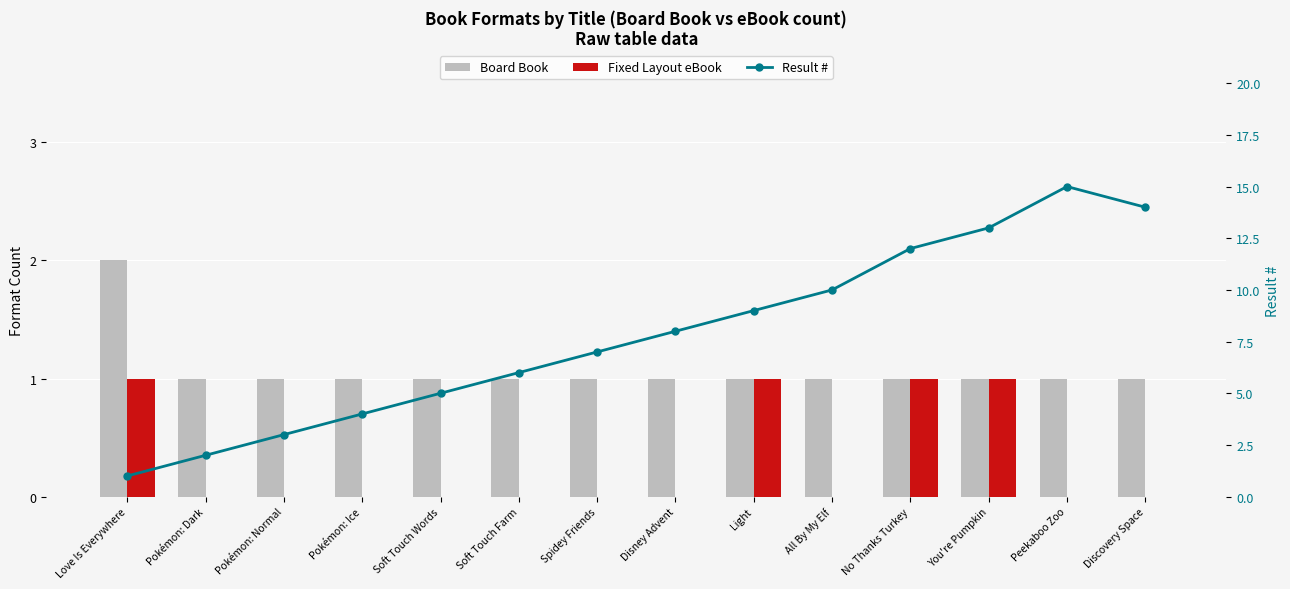

What is the total value across all series at Peekaboo Zoo?

16